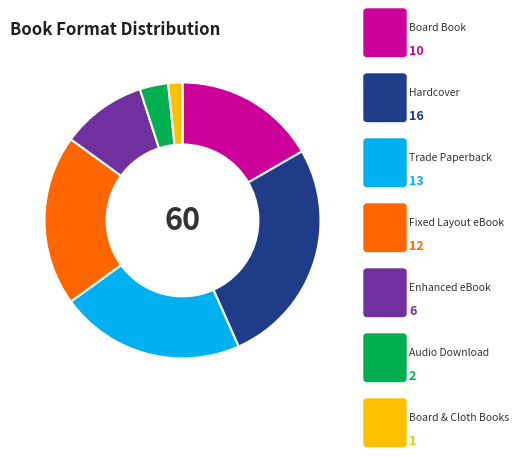

Count the number of slices in the pie.

7